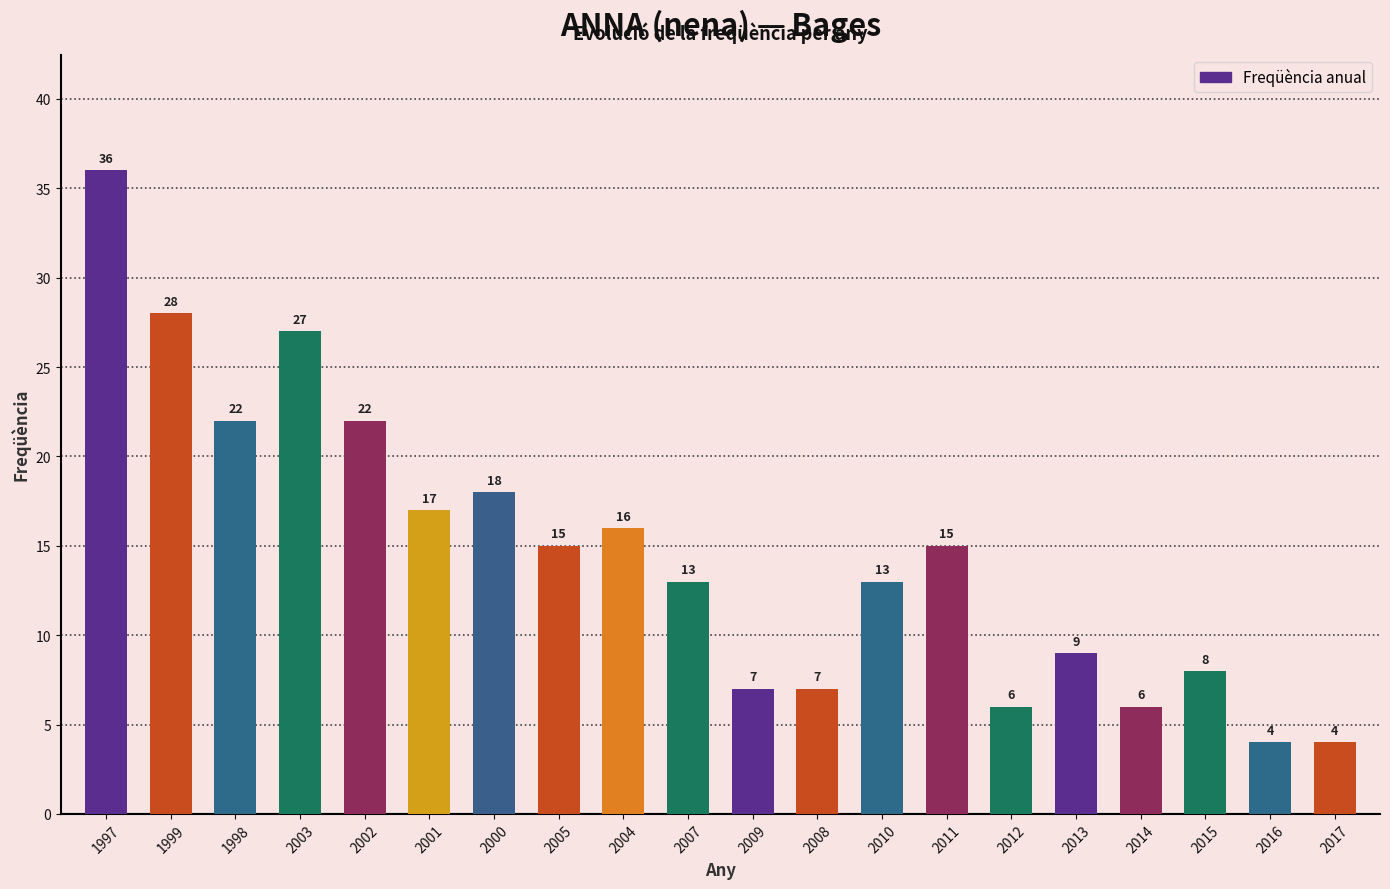

What is the approximate value at 2013?

9